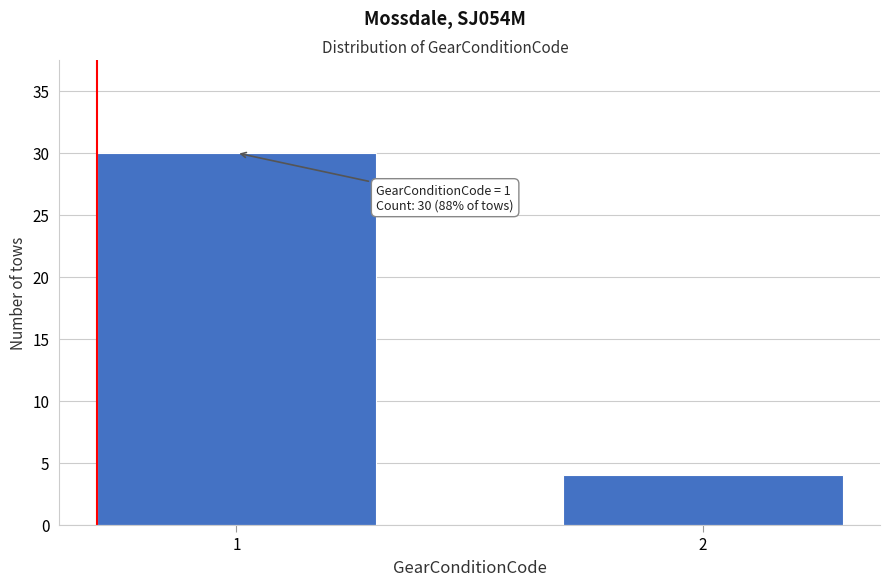

Reading left to right, extract all data points from this chart.

30	4